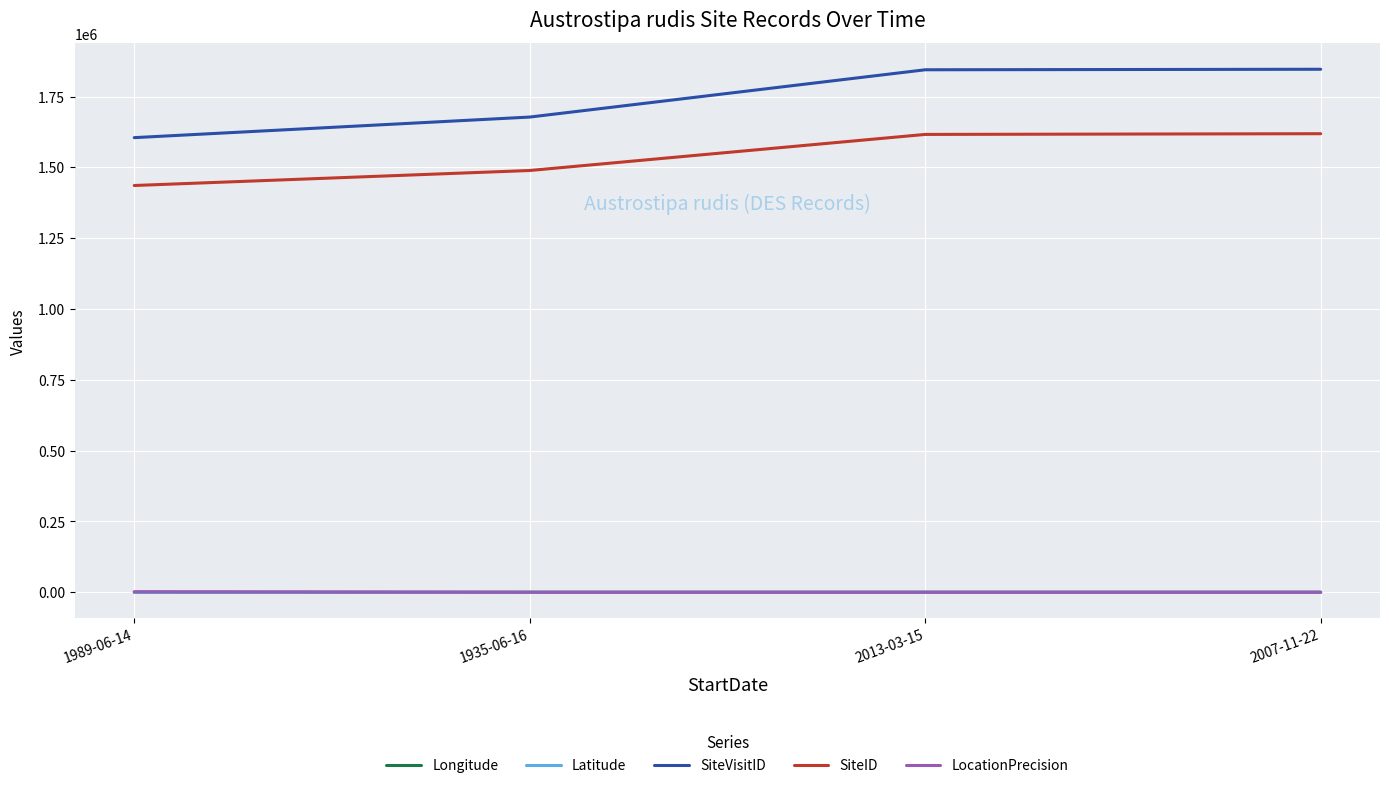

What is the total value across all series at 2007-11-22?

3465879.8